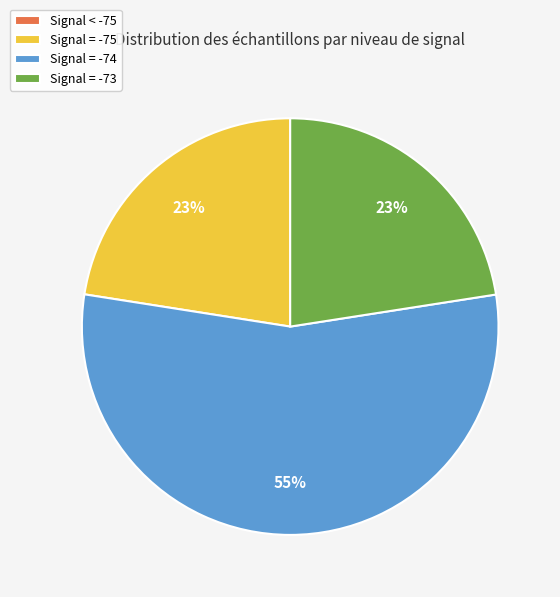

Is the sum of Signal = -73 and Signal = -75 greater than half?

No